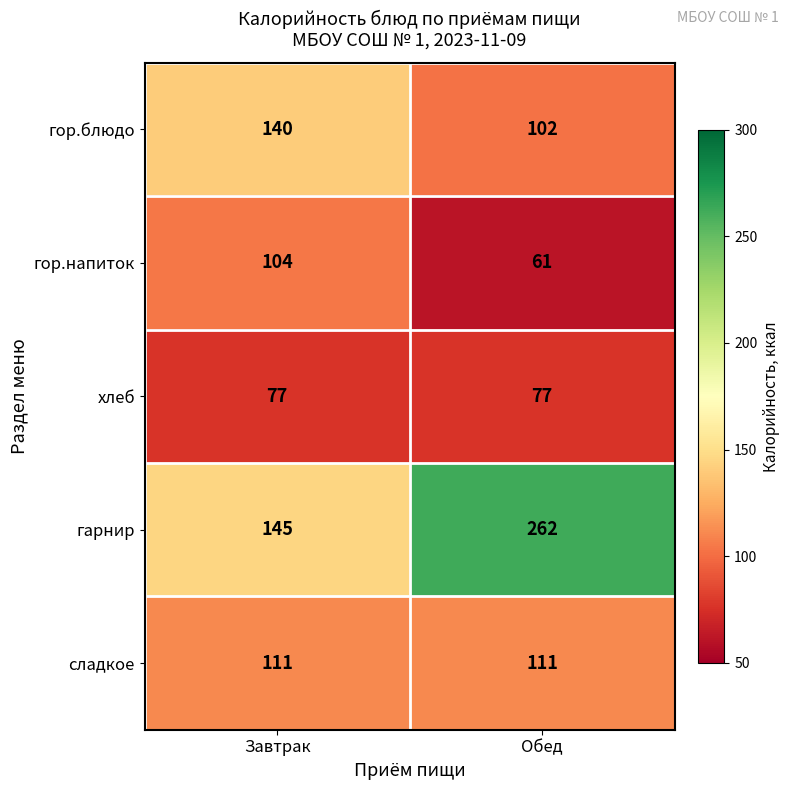

Rank the series by their maximum value, from lowest to highest.

хлеб, гор.напиток, сладкое, гор.блюдо, гарнир